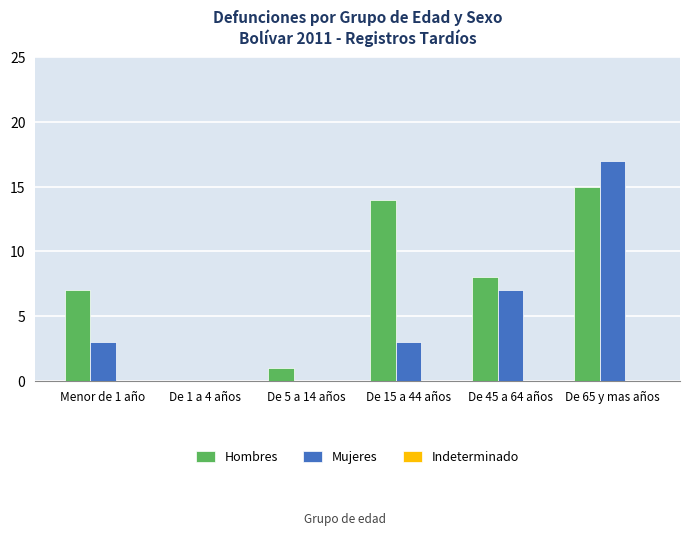

What is the average value of the Mujeres series?

5